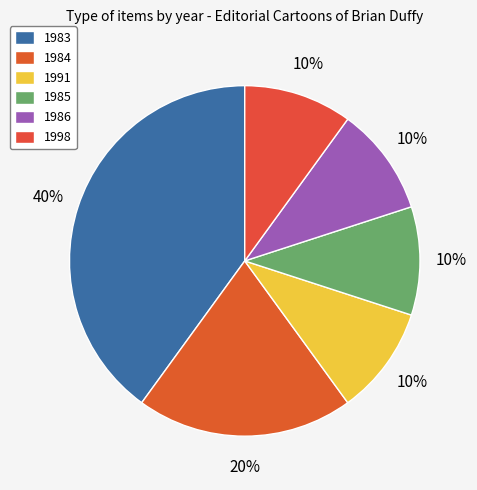

Rank the categories by value from highest to lowest.

1983, 1984, 1991, 1985, 1986, 1998